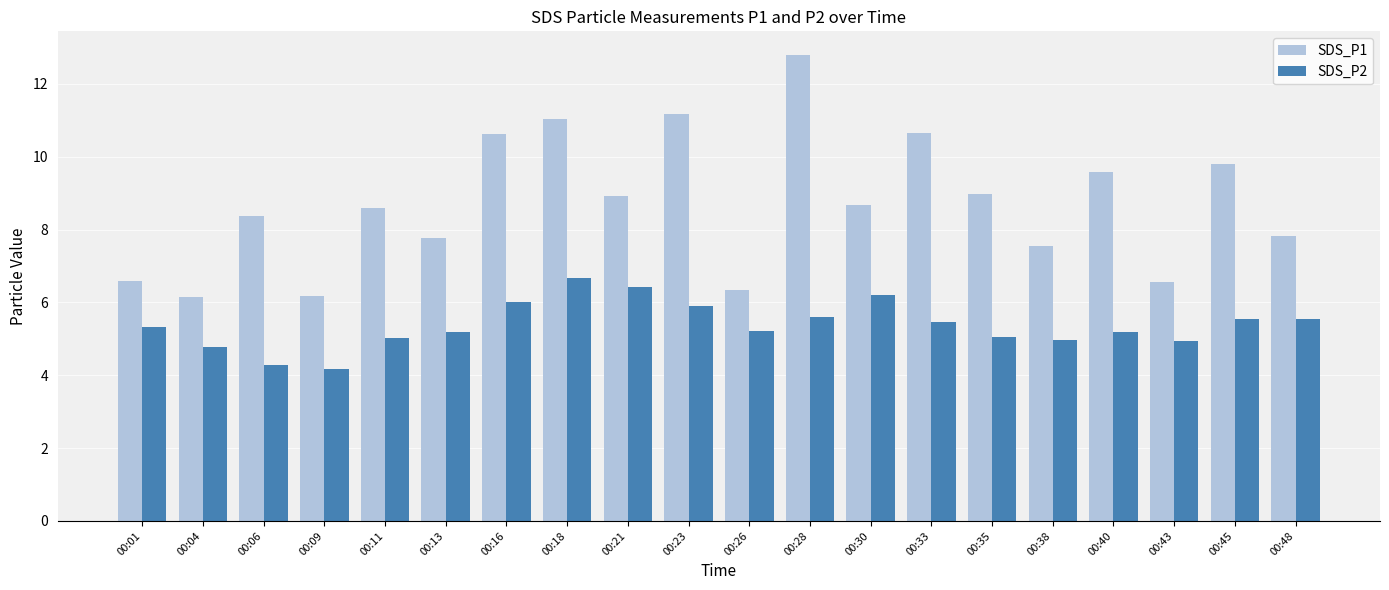

Is it true that SDS_P1 equals 10.4 at 00:38?

False